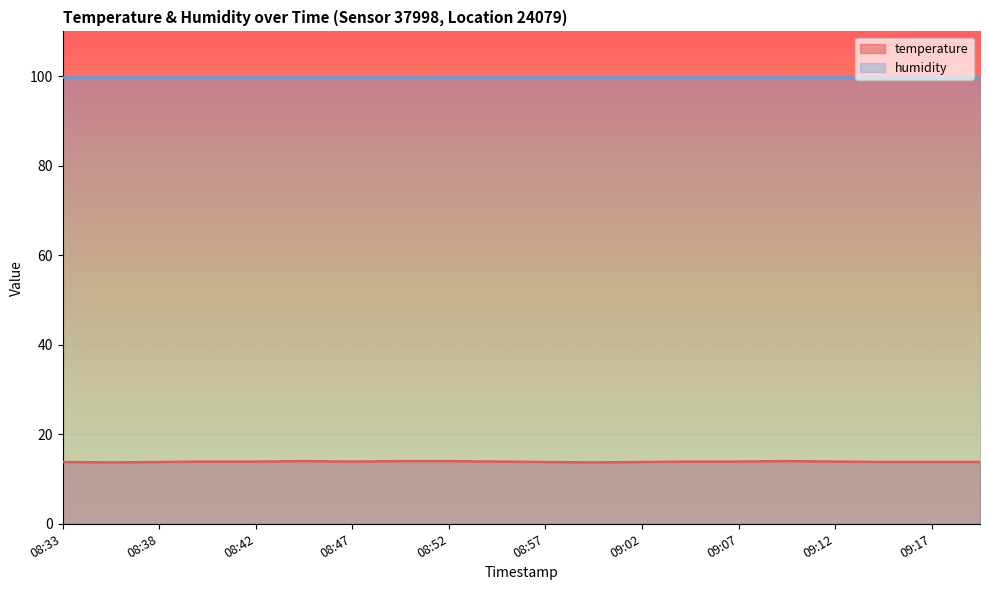

Does the chart display data point markers on the line(s)?

No